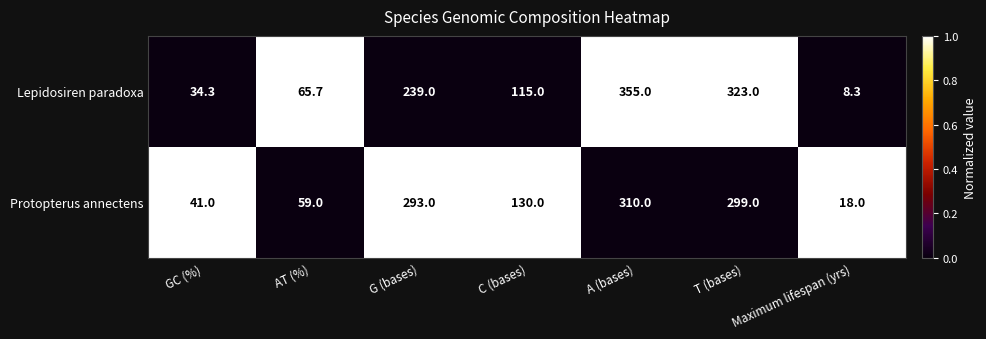

What is the sum of the Lepidosiren paradoxa values at T (bases) and Maximum lifespan (yrs)?

331.3